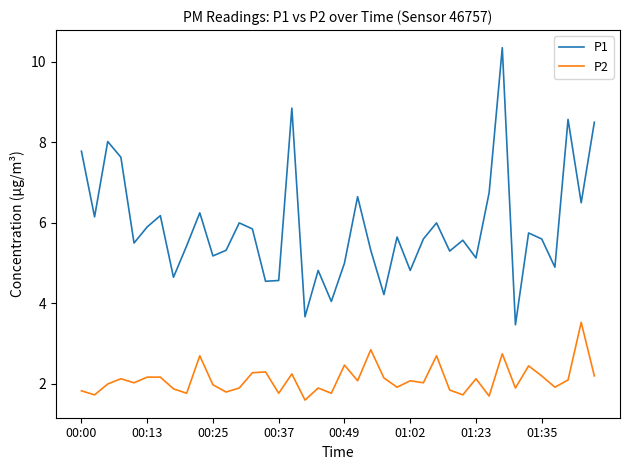

Rank the series by their maximum value, from highest to lowest.

P1, P2